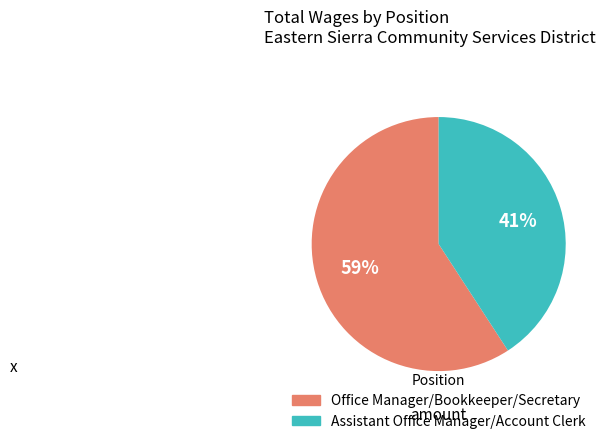

The Office Manager/Bookkeeper/Secretary slice represents 71% of the pie. True or false?

False